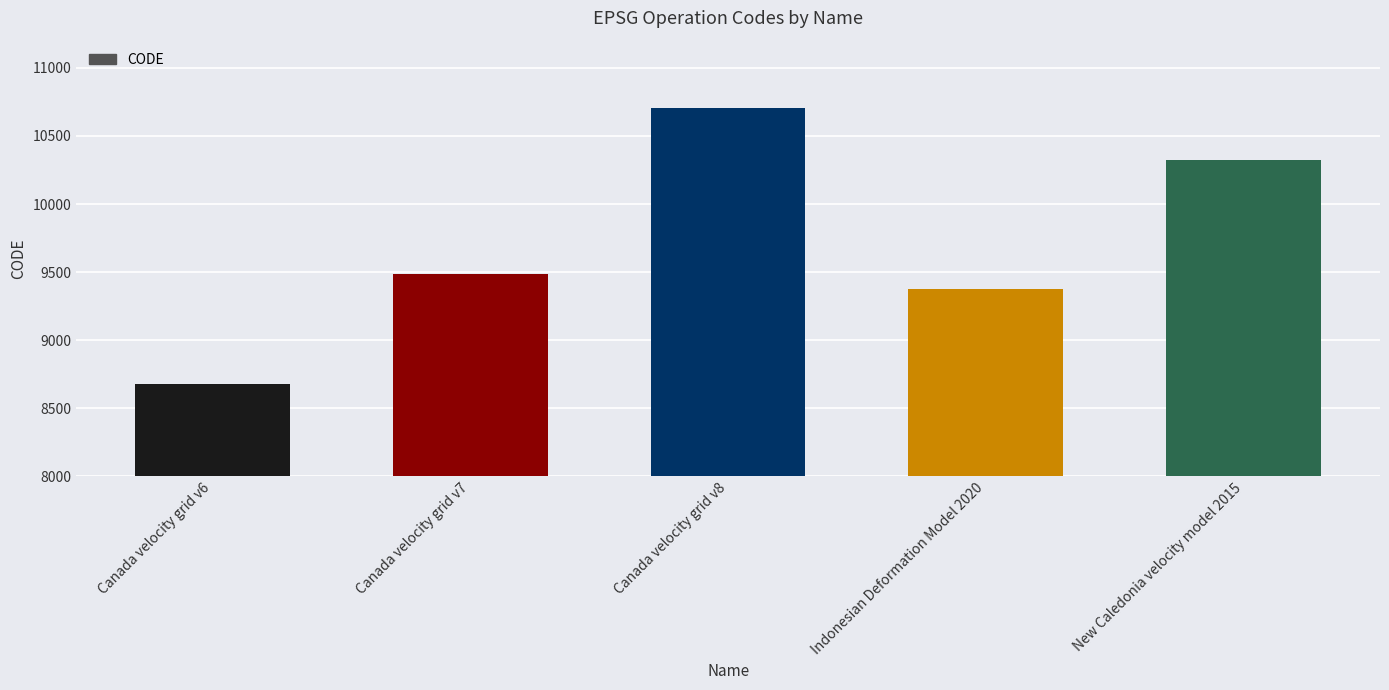

Rank the categories by value from highest to lowest.

Canada velocity grid v8, New Caledonia velocity model 2015, Canada velocity grid v7, Indonesian Deformation Model 2020, Canada velocity grid v6